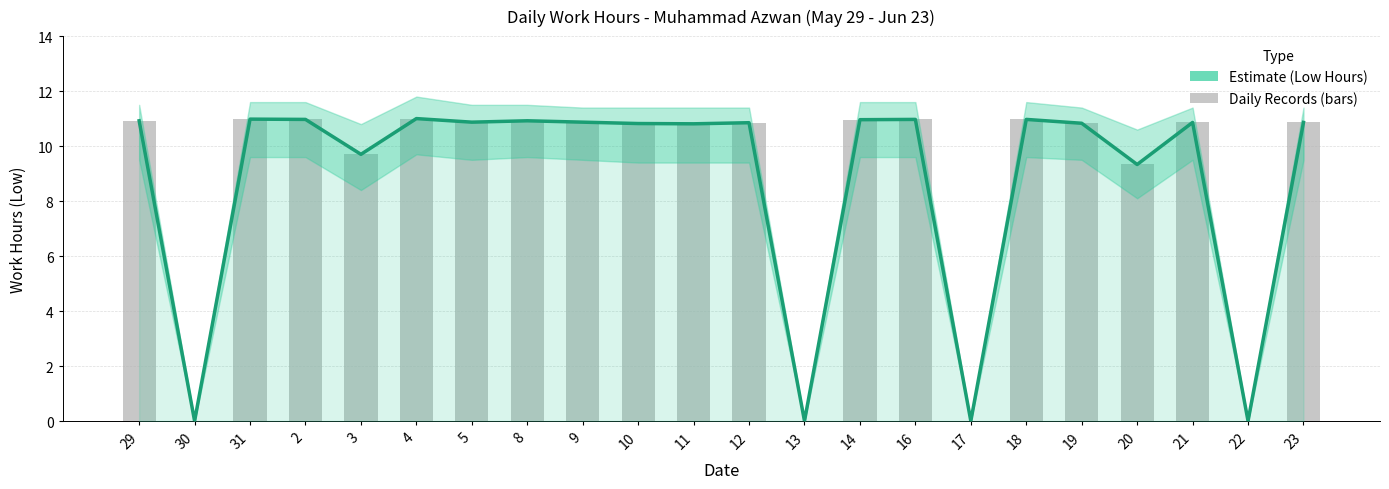

Reading right to left, transcribe all the data shown in this chart.

23=10.9	22=0.0	21=10.9	20=9.3	19=10.8	18=11.0	17=0.0	16=11.0	14=11.0	13=0.0	12=10.8	11=10.8	10=10.8	9=10.9	8=10.9	5=10.9	4=11.0	3=9.7	2=11.0	31=11.0	30=0.0	29=10.9